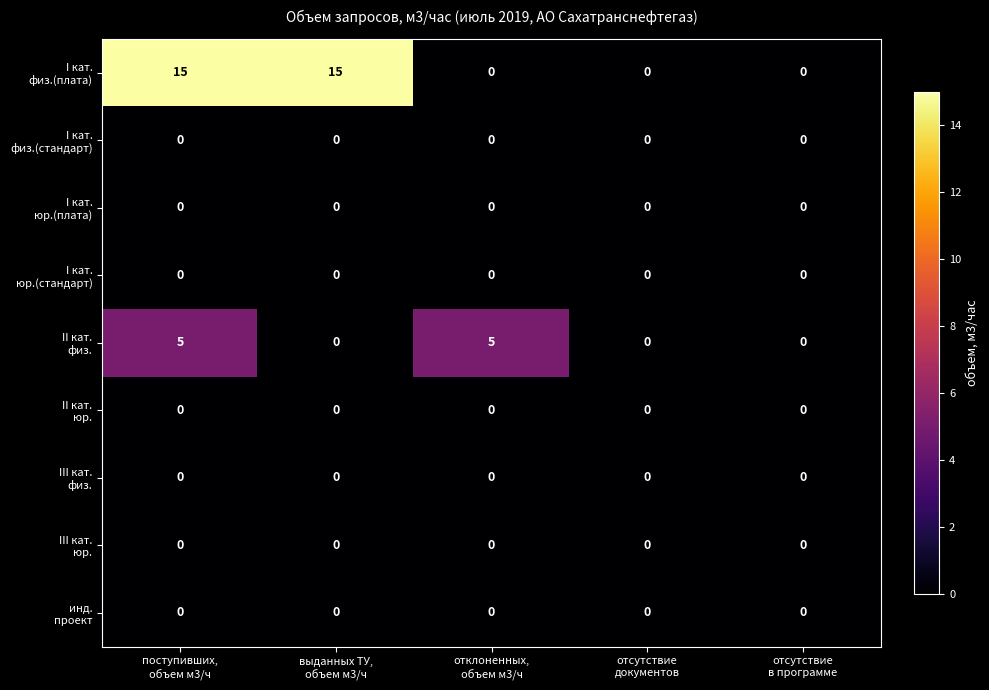

What is the greatest value displayed?

15